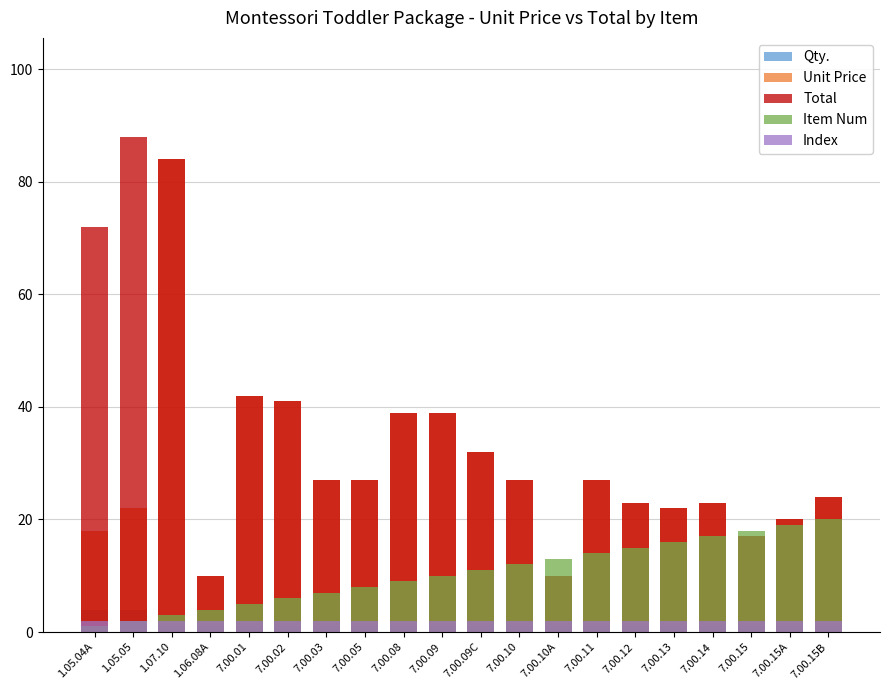

Reading left to right, list all the values displayed in this chart.

Qty.: 4	4	1	1	1	1	1	1	1	1	1	1	1	1	1	1	1	1	1	1
Unit Price: 18	22	84	10	42	41	27	27	39	39	32	27	10	27	23	22	23	17	20	24
Total: 72	88	84	10	42	41	27	27	39	39	32	27	10	27	23	22	23	17	20	24
Item Num: 1	2	3	4	5	6	7	8	9	10	11	12	13	14	15	16	17	18	19	20
Index: 2	2	2	2	2	2	2	2	2	2	2	2	2	2	2	2	2	2	2	2